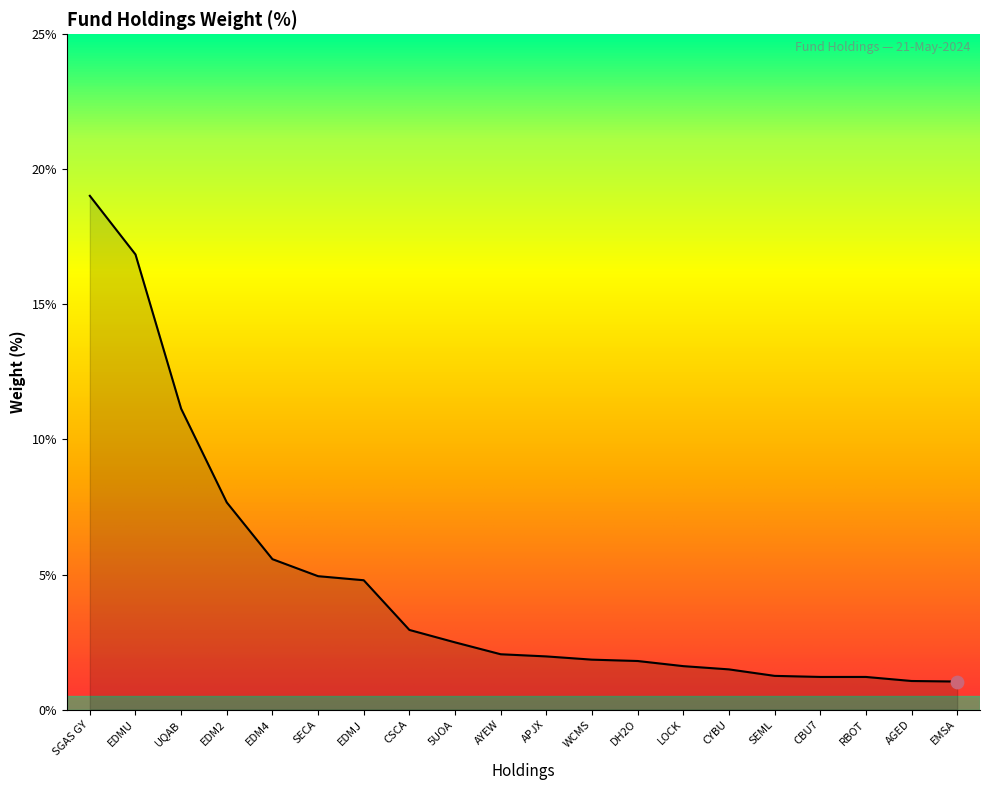

What is the ratio of the value at CYBU to the value at EDM4?

0.3